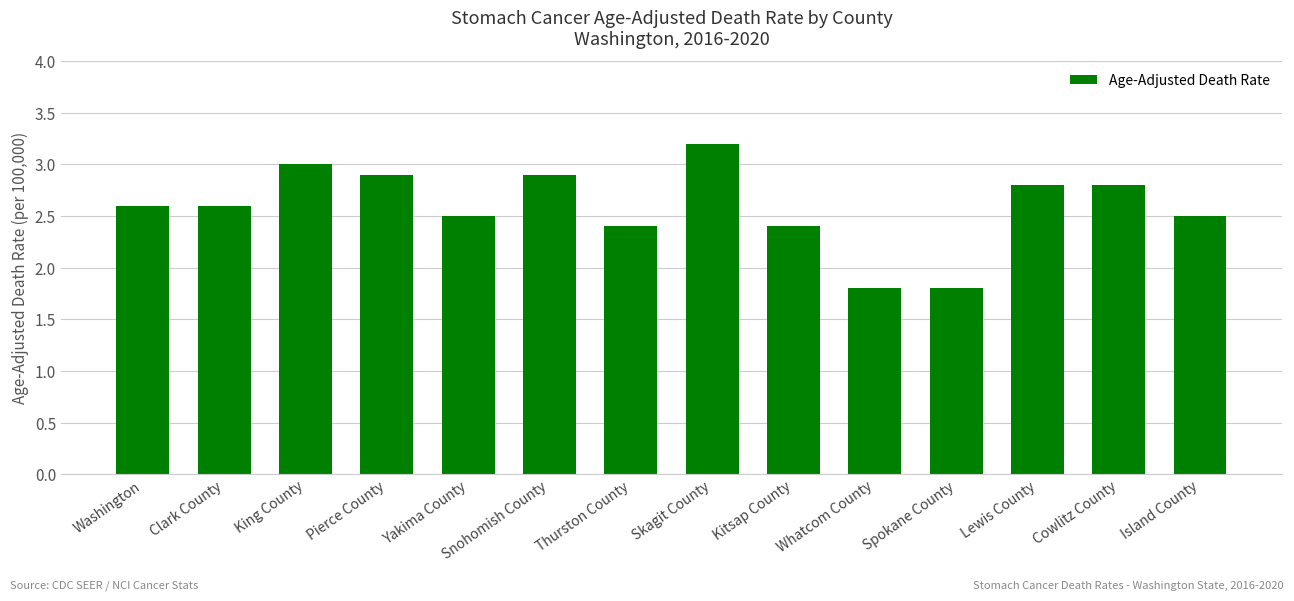

Which category has the highest value across all series?

Skagit County